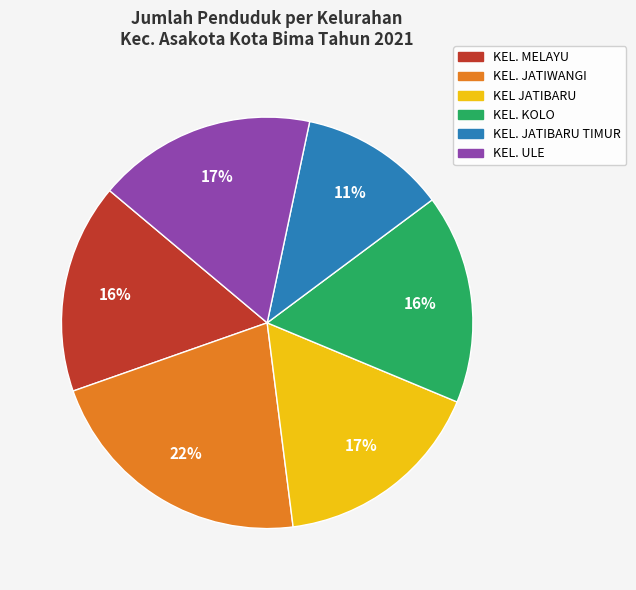

Between KEL. KOLO and KEL. ULE, which is larger?

KEL. ULE